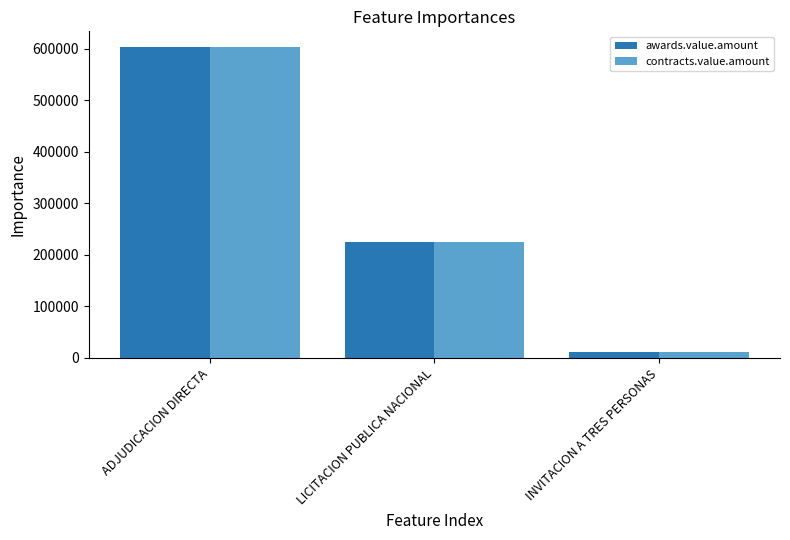

How many bars are there in total?

6